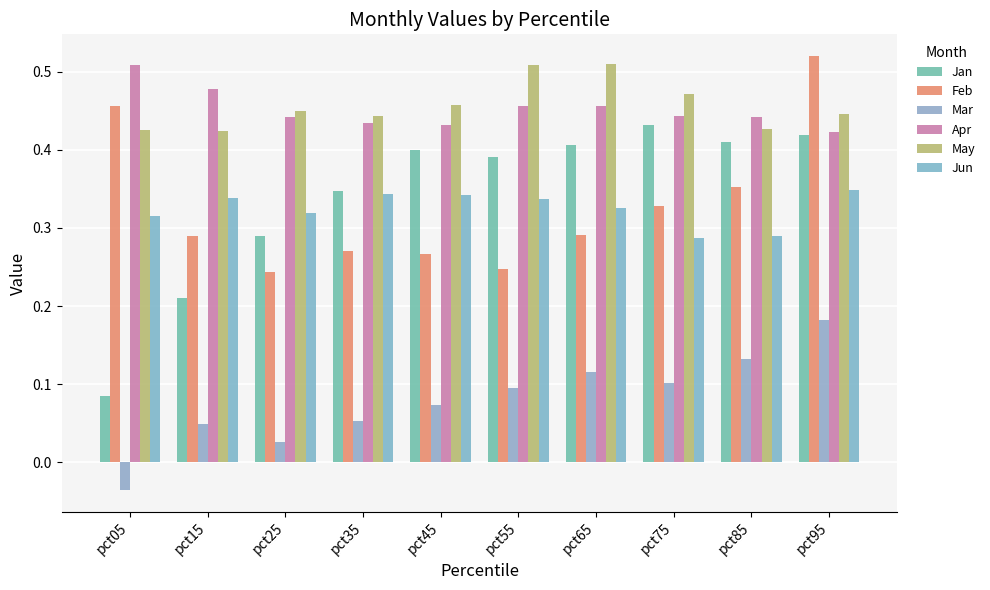

Which label corresponds to the largest value in the chart?

pct95